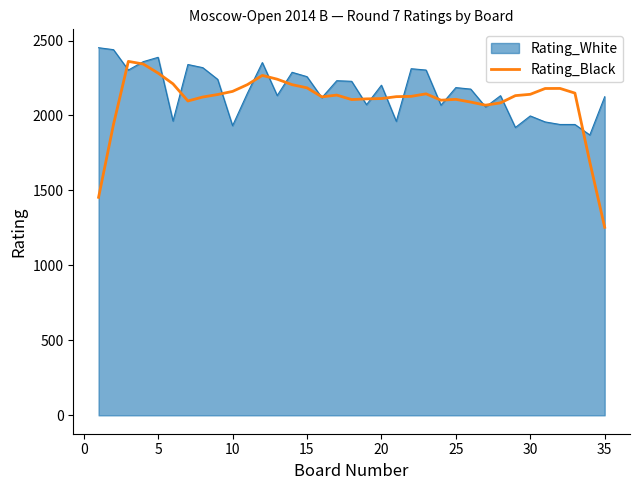

What is the lowest value of the Rating_Black series?

1254.2